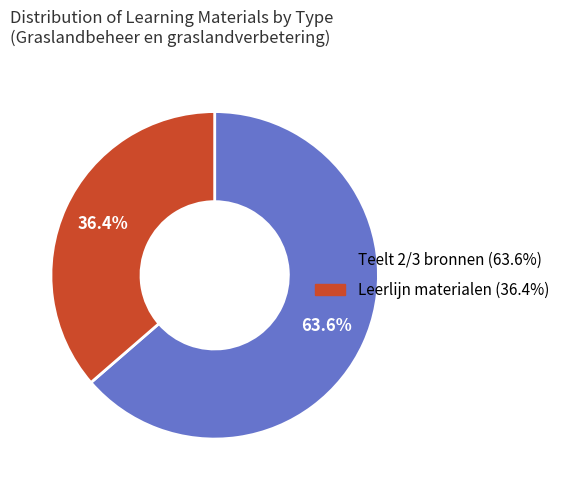

Is there any slice that represents more than half of the pie?

Yes